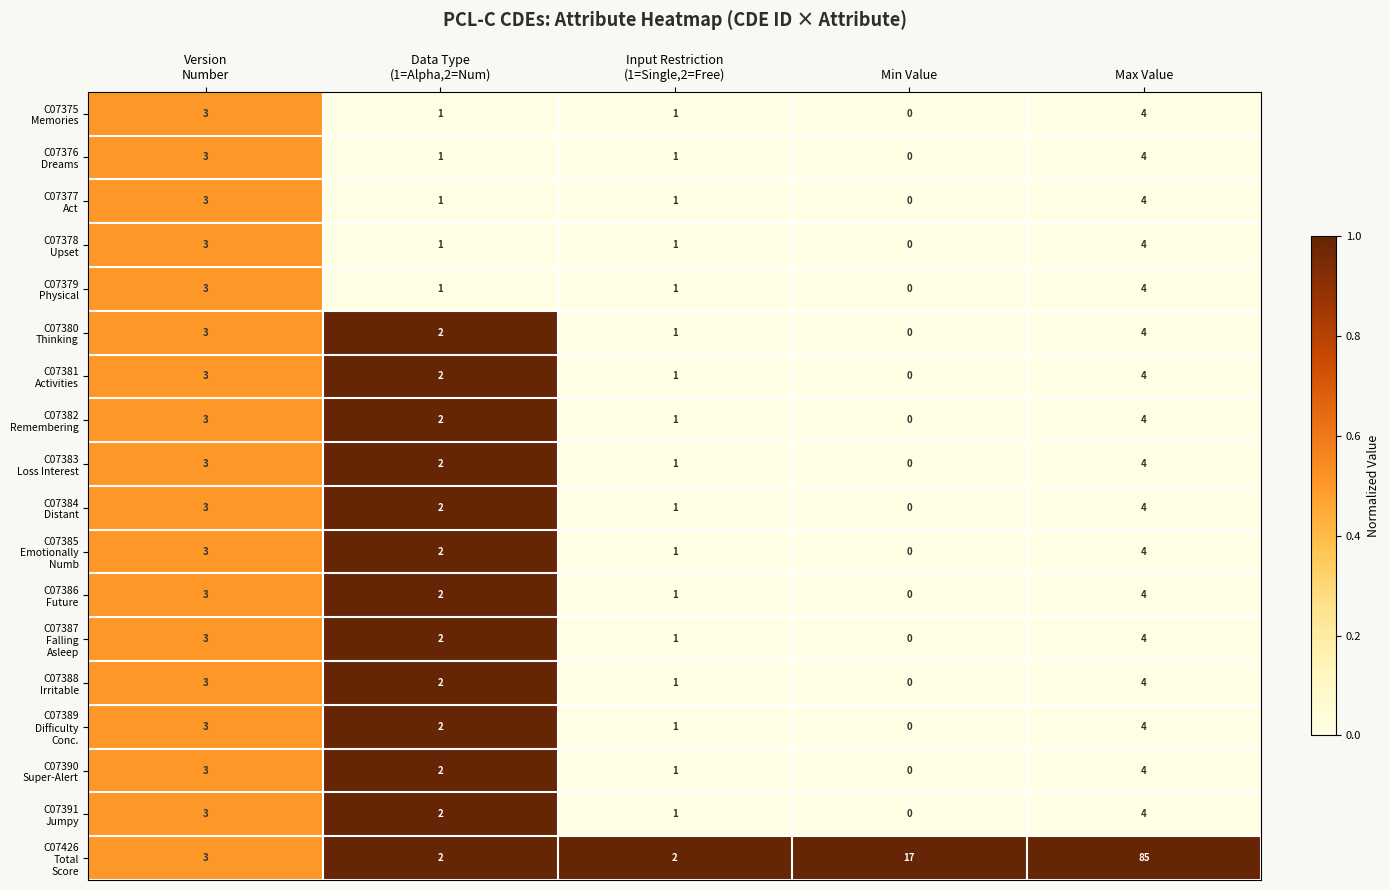

What is the difference between the highest and lowest values at Min Value?

17